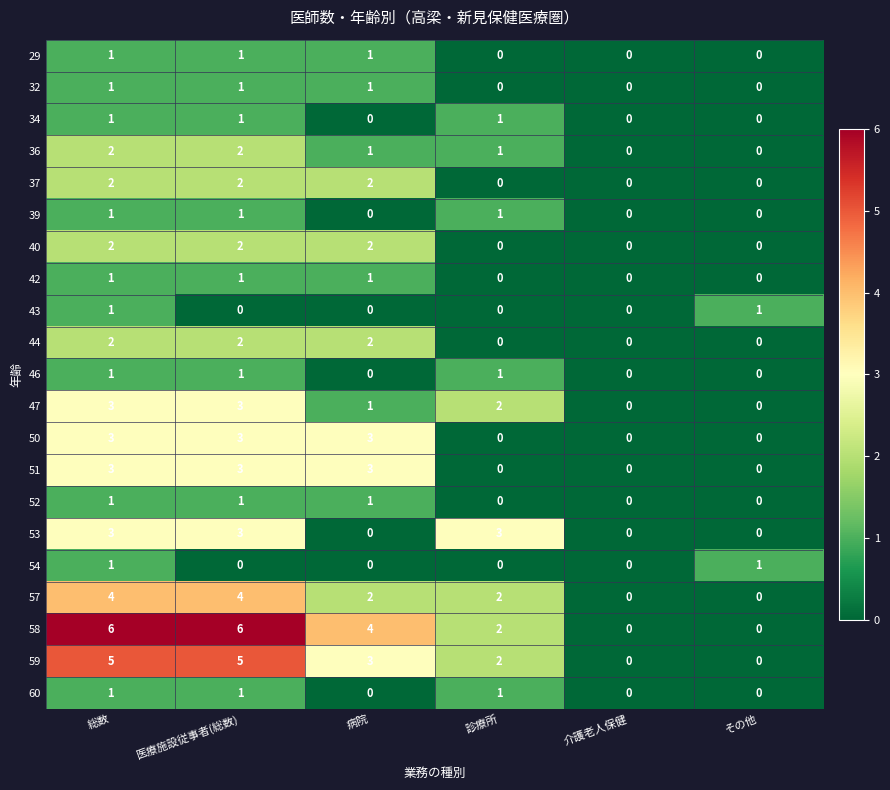

What is the sum of all 37 values?

6